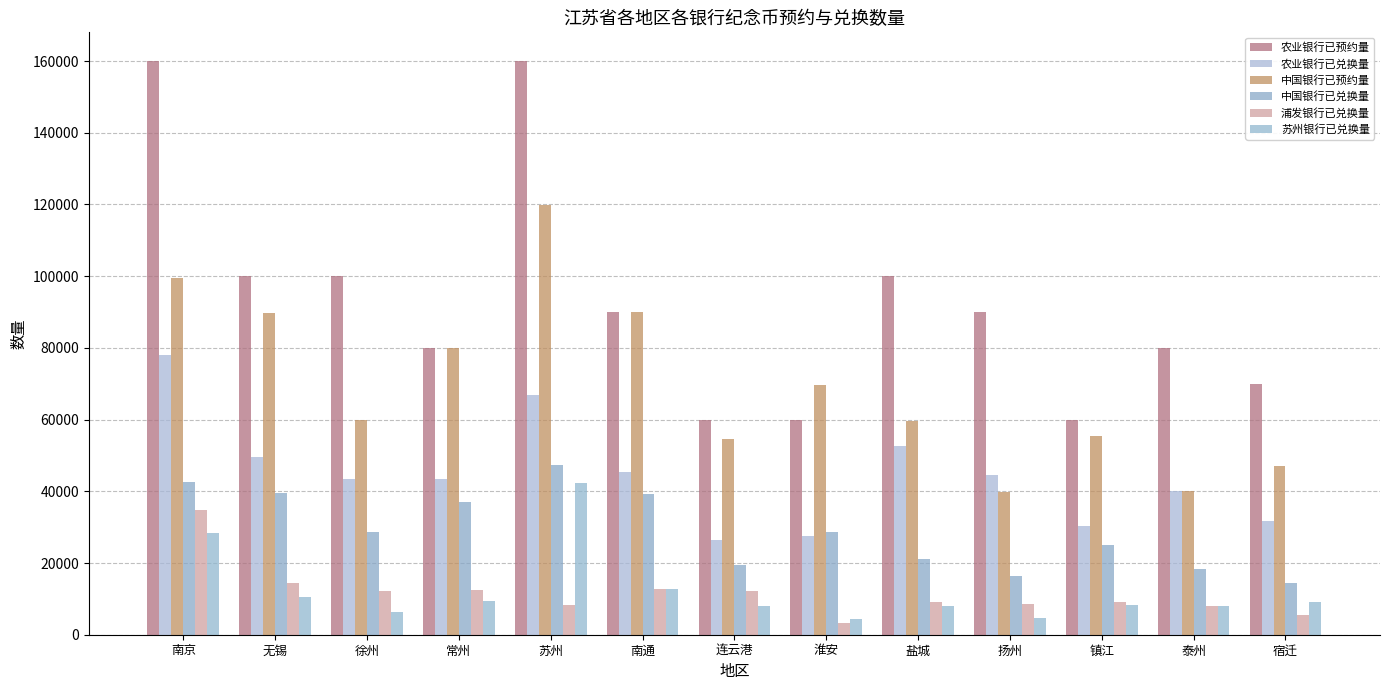

Reading left to right, what are all the values shown in this chart?

农业银行已预约量: 南京=160000	无锡=100000	徐州=100000	常州=80000	苏州=160000	南通=90000	连云港=60000	淮安=60000	盐城=100000	扬州=90000	镇江=60000	泰州=80000	宿迁=70000
农业银行已兑换量: 南京=78057	无锡=49587	徐州=43319	常州=43433	苏州=66950	南通=45271	连云港=26436	淮安=27411	盐城=52611	扬州=44491	镇江=30404	泰州=40112	宿迁=31839
中国银行已预约量: 南京=99610	无锡=89840	徐州=59880	常州=79884	苏州=119840	南通=89940	连云港=54639	淮安=69767	盐城=59700	扬州=39940	镇江=55401	泰州=40000	宿迁=47037
中国银行已兑换量: 南京=42531	无锡=39397	徐州=28521	常州=36883	苏州=47375	南通=39171	连云港=19463	淮安=28715	盐城=21010	扬州=16408	镇江=25042	泰州=18215	宿迁=14426
浦发银行已兑换量: 南京=34707	无锡=14335	徐州=12235	常州=12542	苏州=8224	南通=12805	连云港=12215	淮安=3274	盐城=9107	扬州=8550	镇江=9217	泰州=8055	宿迁=5435
苏州银行已兑换量: 南京=28391	无锡=10395	徐州=6265	常州=9511	苏州=42420	南通=12753	连云港=7889	淮安=4319	盐城=8016	扬州=4732	镇江=8305	泰州=8148	宿迁=9155